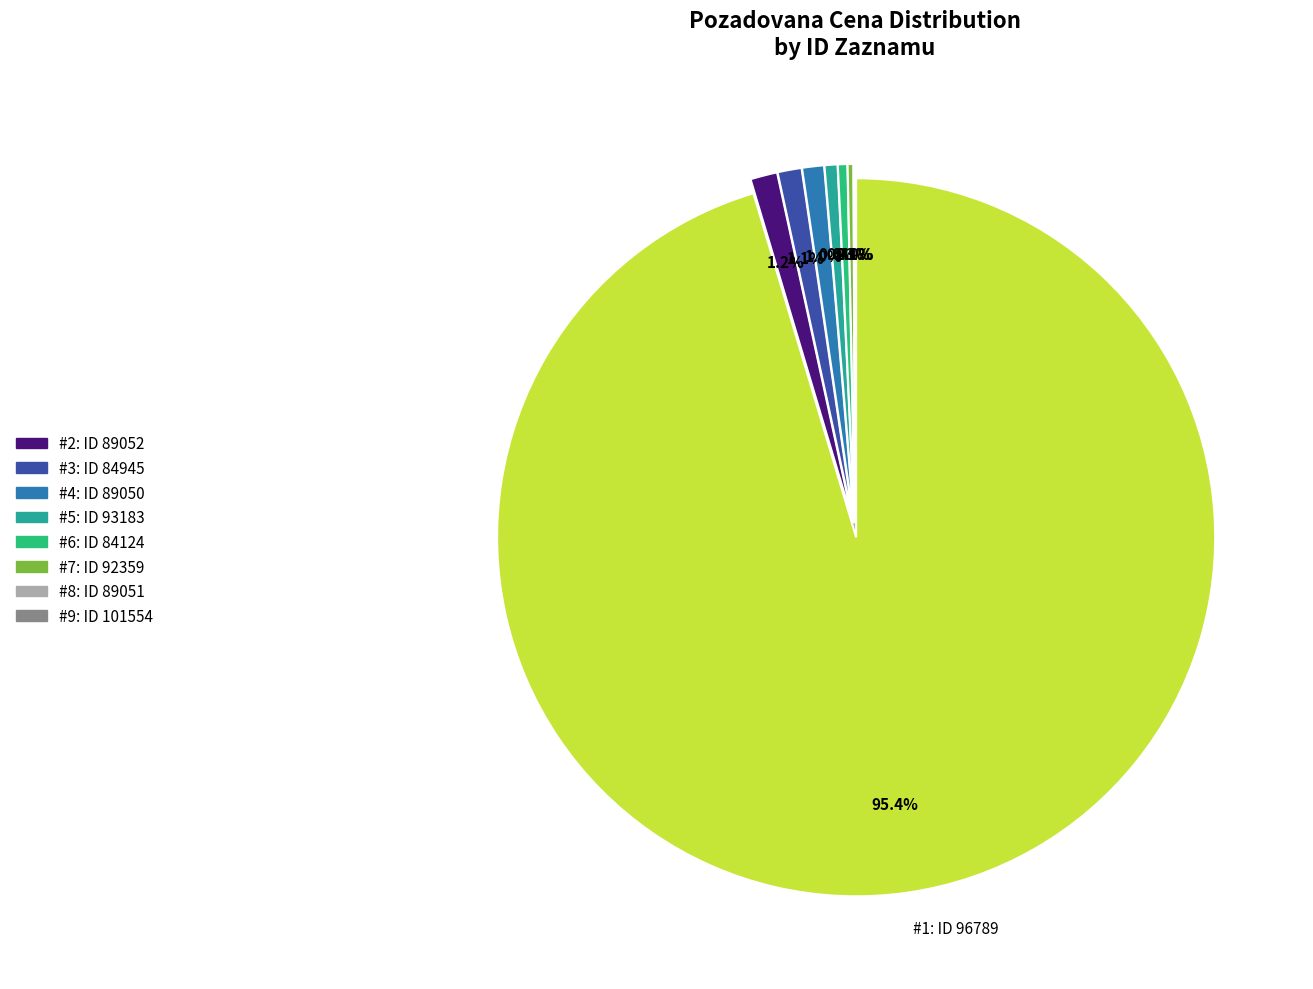

To the nearest percent, what is the difference between the largest and smallest slice percentages?

95%